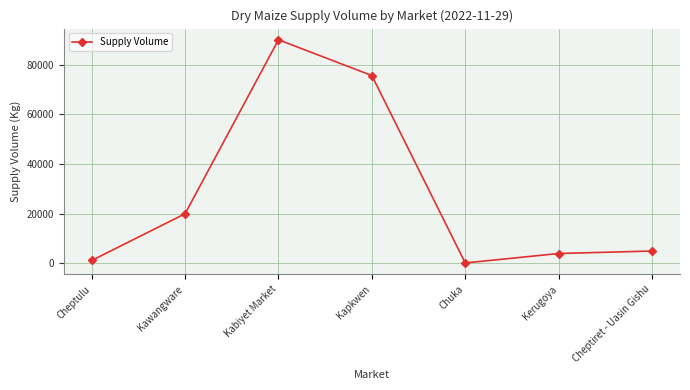

What is the change in value from Chuka to Kerugoya?

+3800